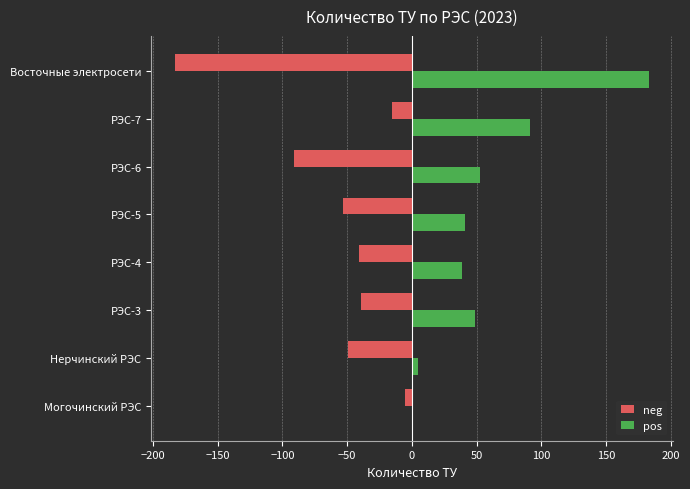

What is the maximum value shown in the chart?

183